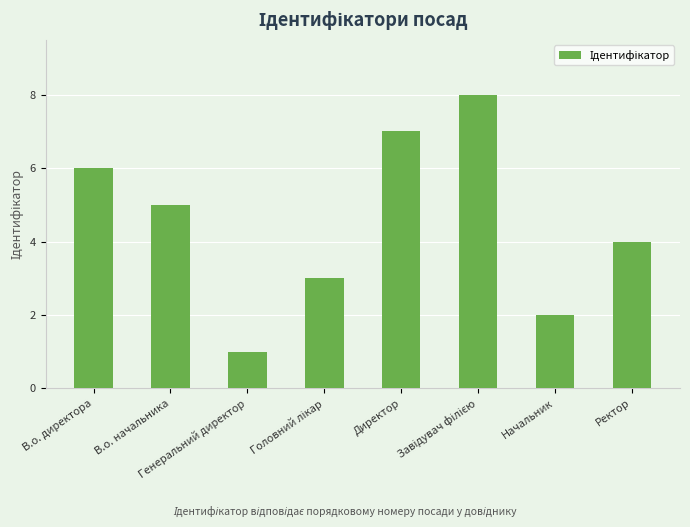

What is the ratio of the value at Ректор to the value at Директор?

0.6